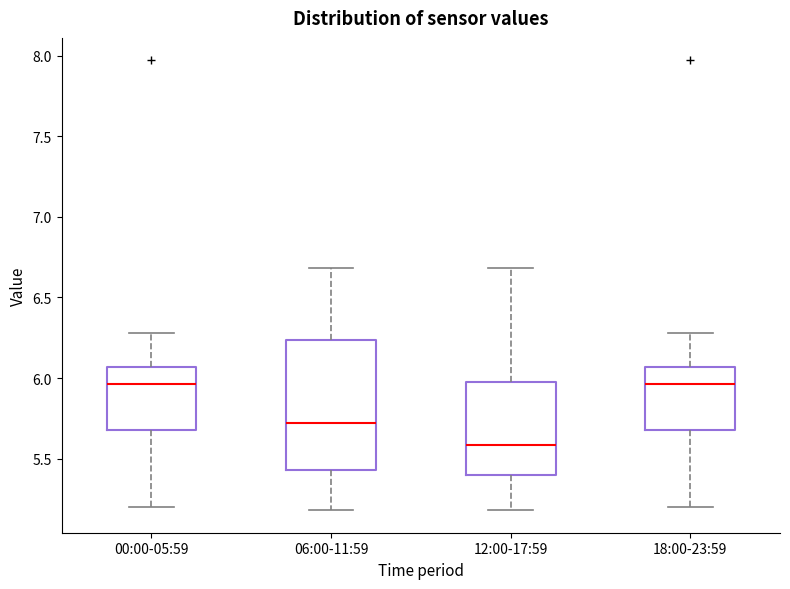

Comparing the boxes themselves (not the whiskers), which one is the tallest?

06:00-11:59